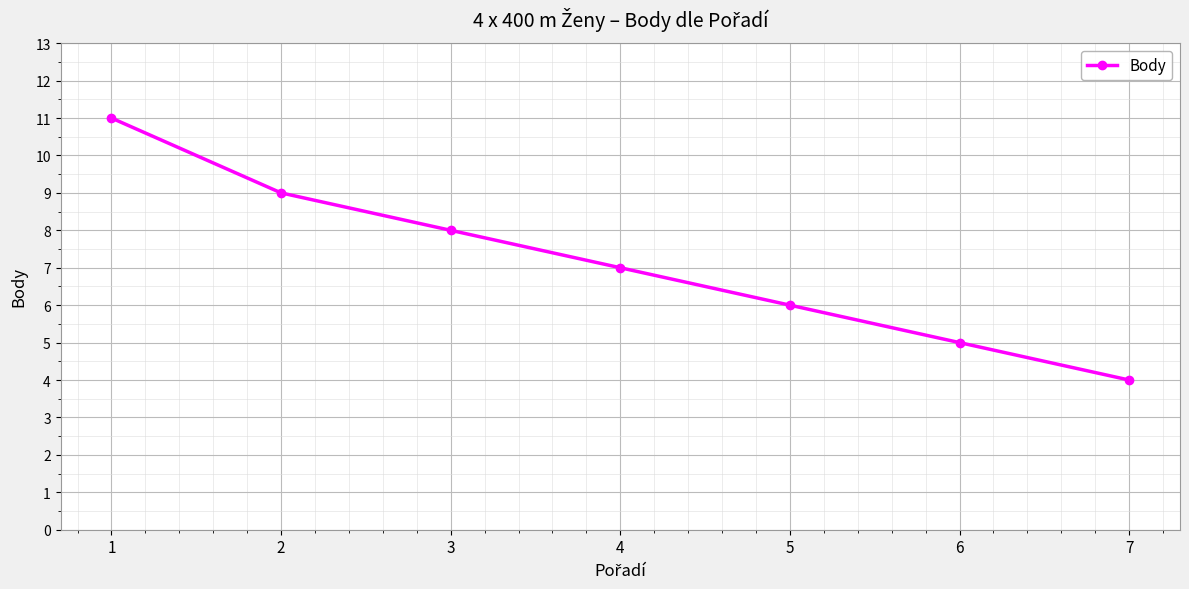

What is the greatest value displayed?

11